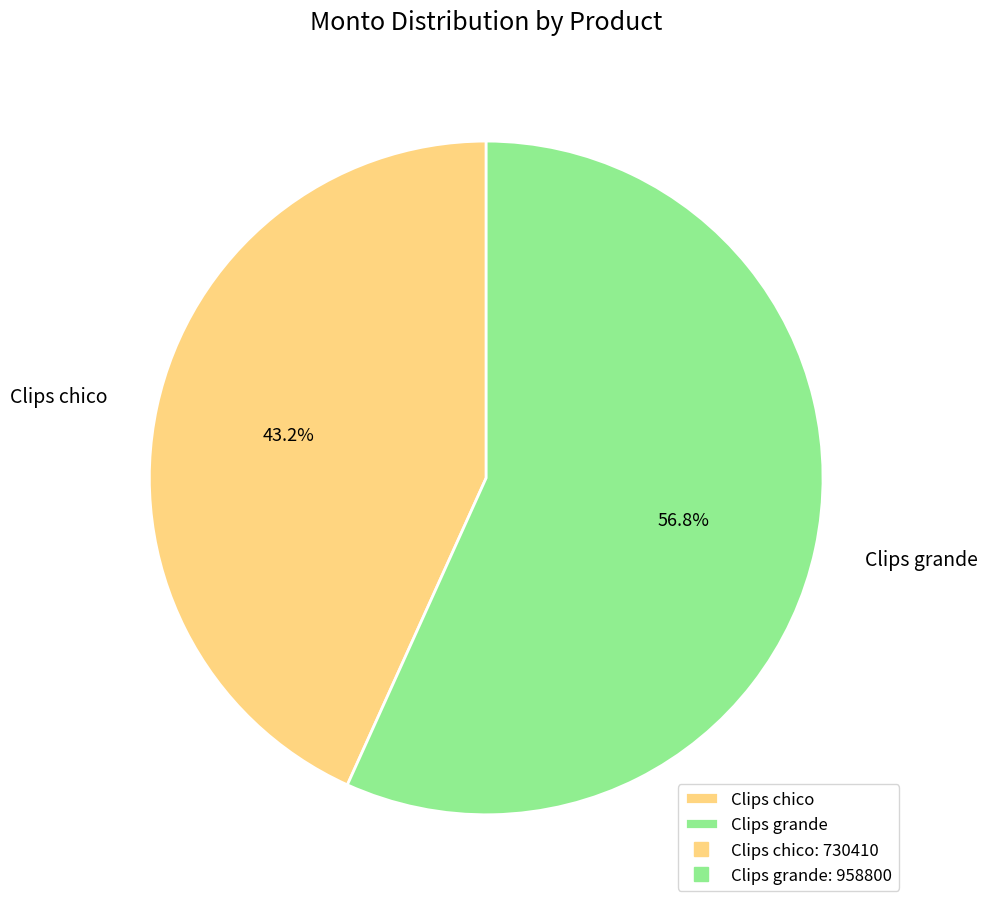

The Clips chico slice represents 43% of the pie. True or false?

True